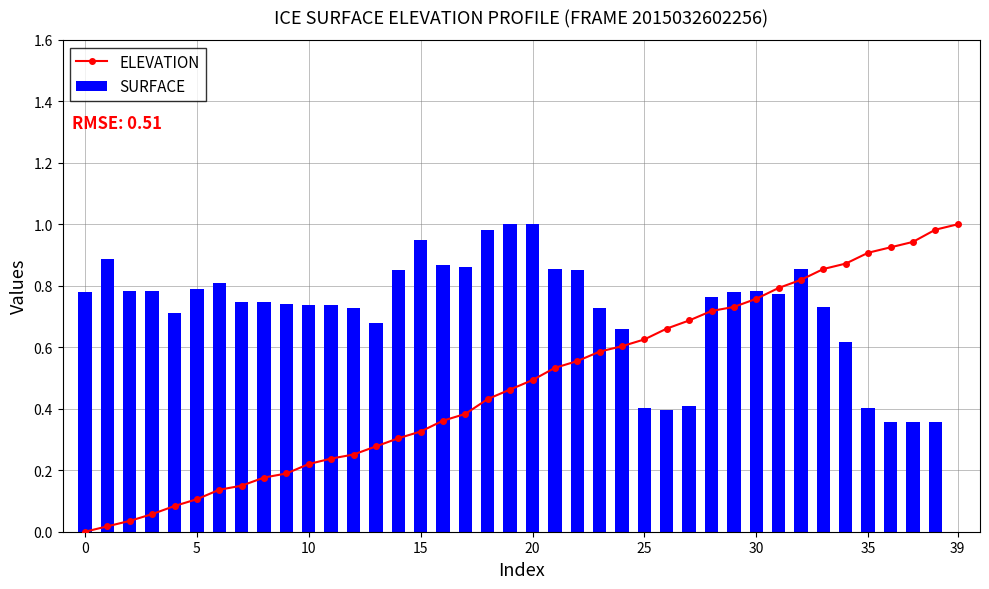

How many positive values does the SURFACE series have?

39